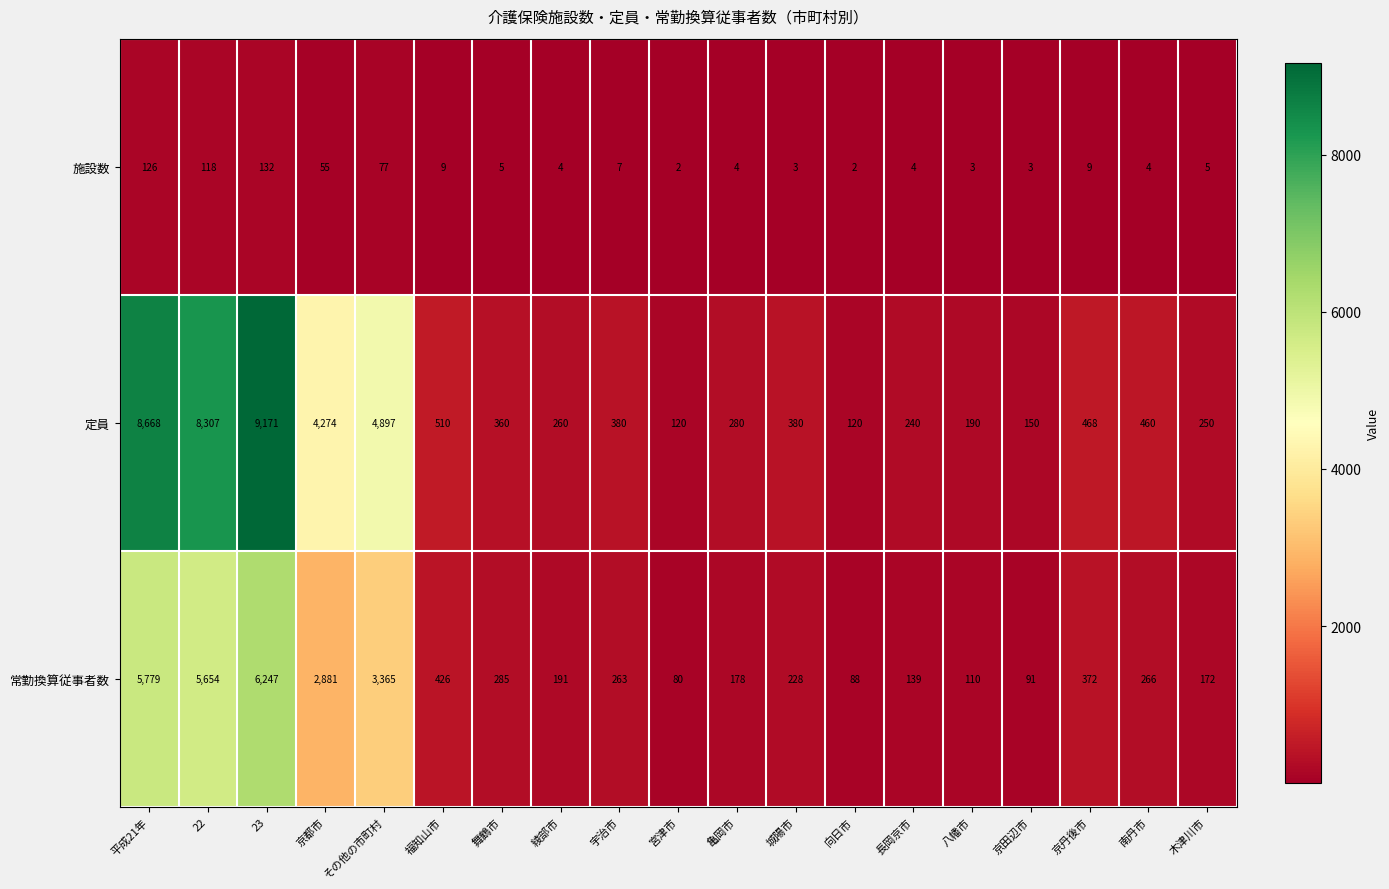

What is the difference between the maximum and minimum values in the 施設数 series?

130